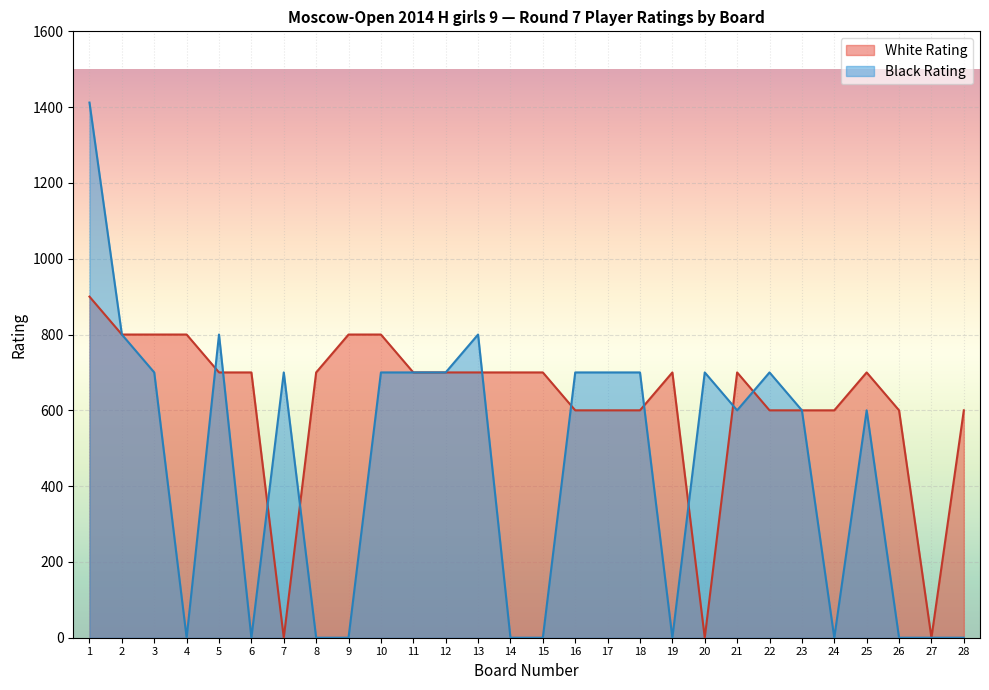

Where do Black Rating and White Rating first cross each other?

4 and 5